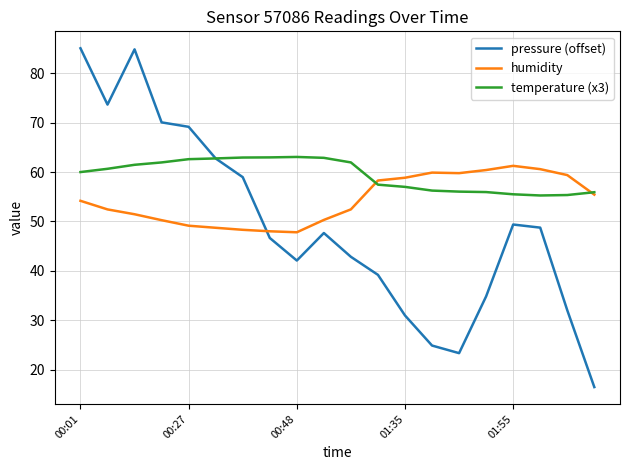

What is the greatest value displayed?

85.1